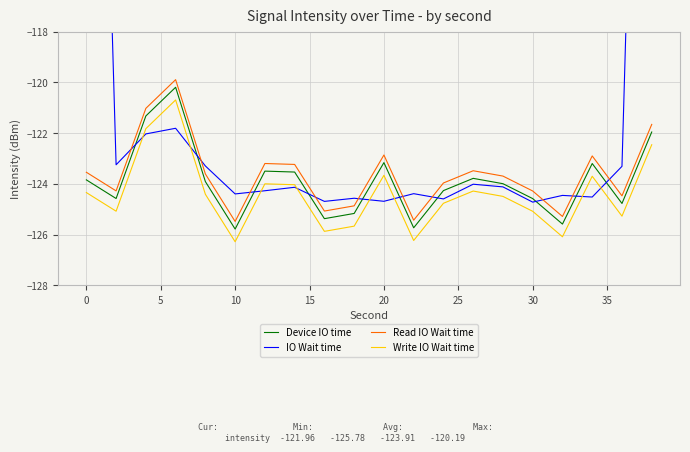

Reading left to right, what are all the values shown in this chart?

Device IO time: -123.8	-124.6	-121.3	-120.2	-123.9	-125.8	-123.5	-123.5	-125.4	-125.2	-123.2	-125.7	-124.3	-123.8	-124.0	-124.6	-125.6	-123.2	-124.8	-122.0
IO Wait time: -82.8	-123.2	-122.0	-121.8	-123.3	-124.4	-124.3	-124.1	-124.7	-124.6	-124.7	-124.4	-124.6	-124.0	-124.1	-124.7	-124.5	-124.5	-123.3	-82.2
Read IO Wait time: -123.5	-124.3	-121.0	-119.9	-123.6	-125.5	-123.2	-123.2	-125.1	-124.9	-122.9	-125.4	-124.0	-123.5	-123.7	-124.3	-125.3	-122.9	-124.5	-121.7
Write IO Wait time: -124.3	-125.1	-121.8	-120.7	-124.4	-126.3	-124.0	-124.0	-125.9	-125.7	-123.7	-126.2	-124.8	-124.3	-124.5	-125.1	-126.1	-123.7	-125.3	-122.5